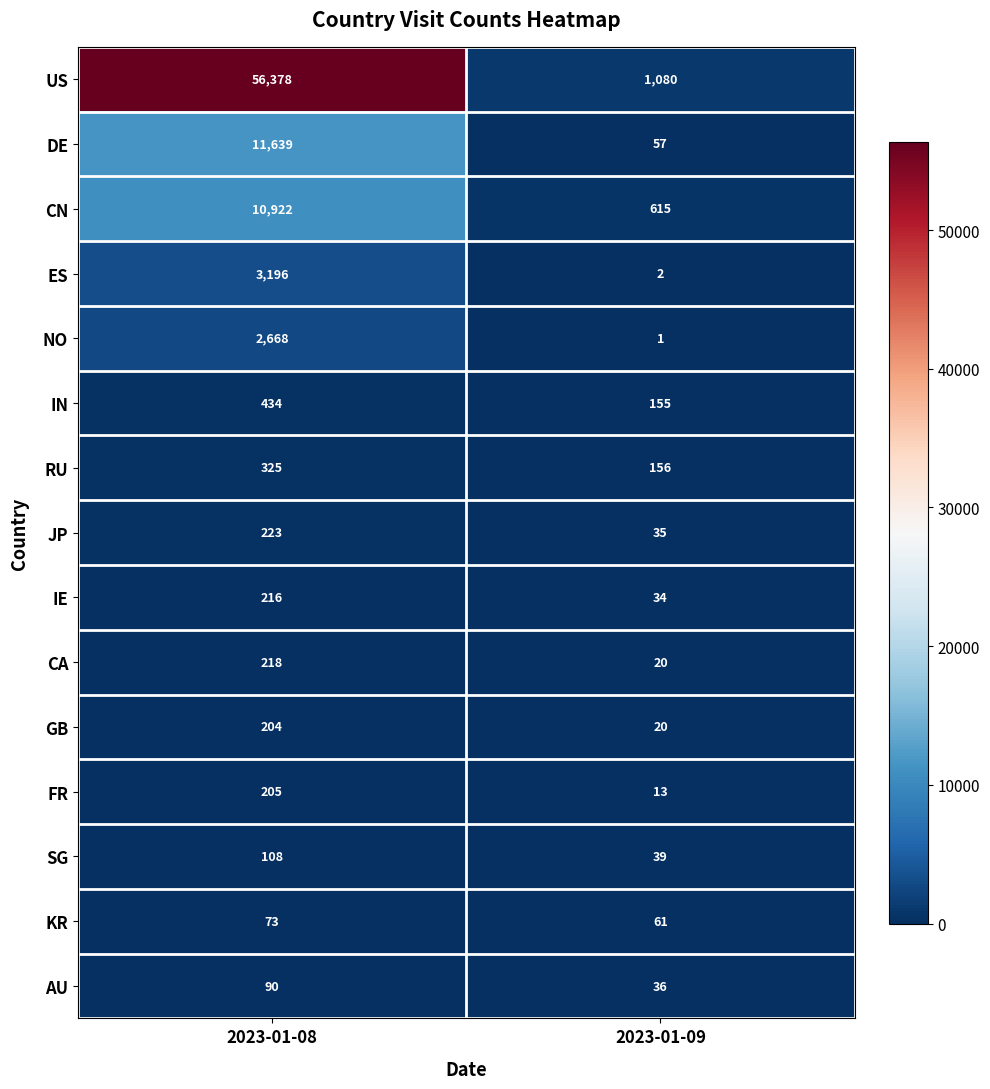

How many data points does each series have?

2